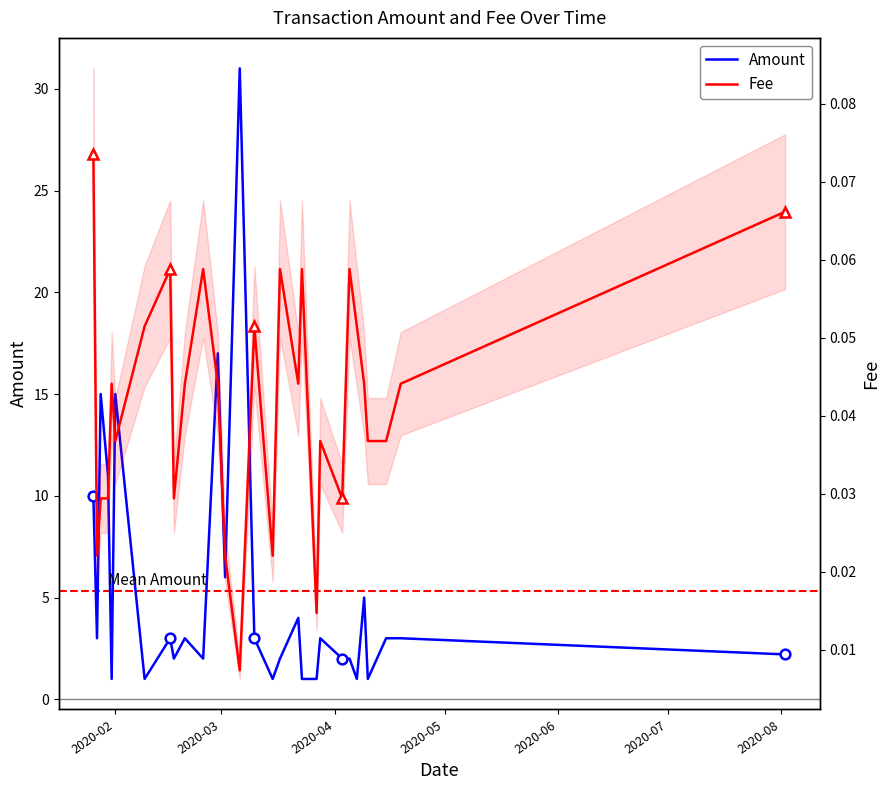

The value of Amount at 26 is 1.4. True or false?

False